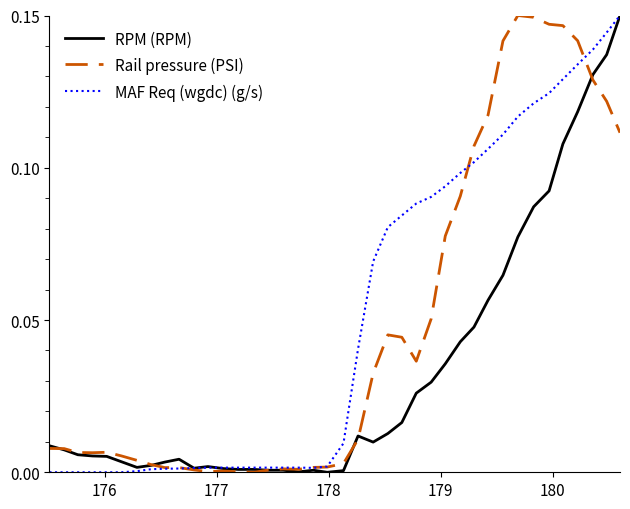

What are all the series names shown in the legend?

RPM (RPM), Rail pressure (PSI), MAF Req (wgdc) (g/s)